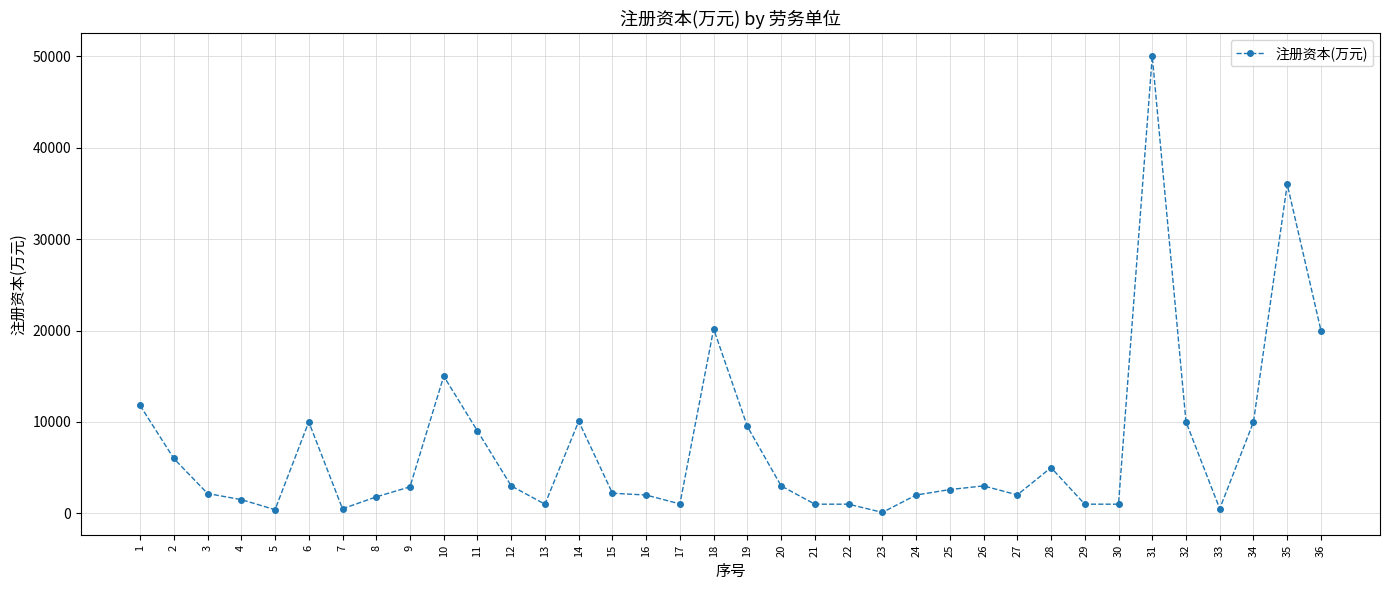

What is the difference between the values at 25 and 5?

2200